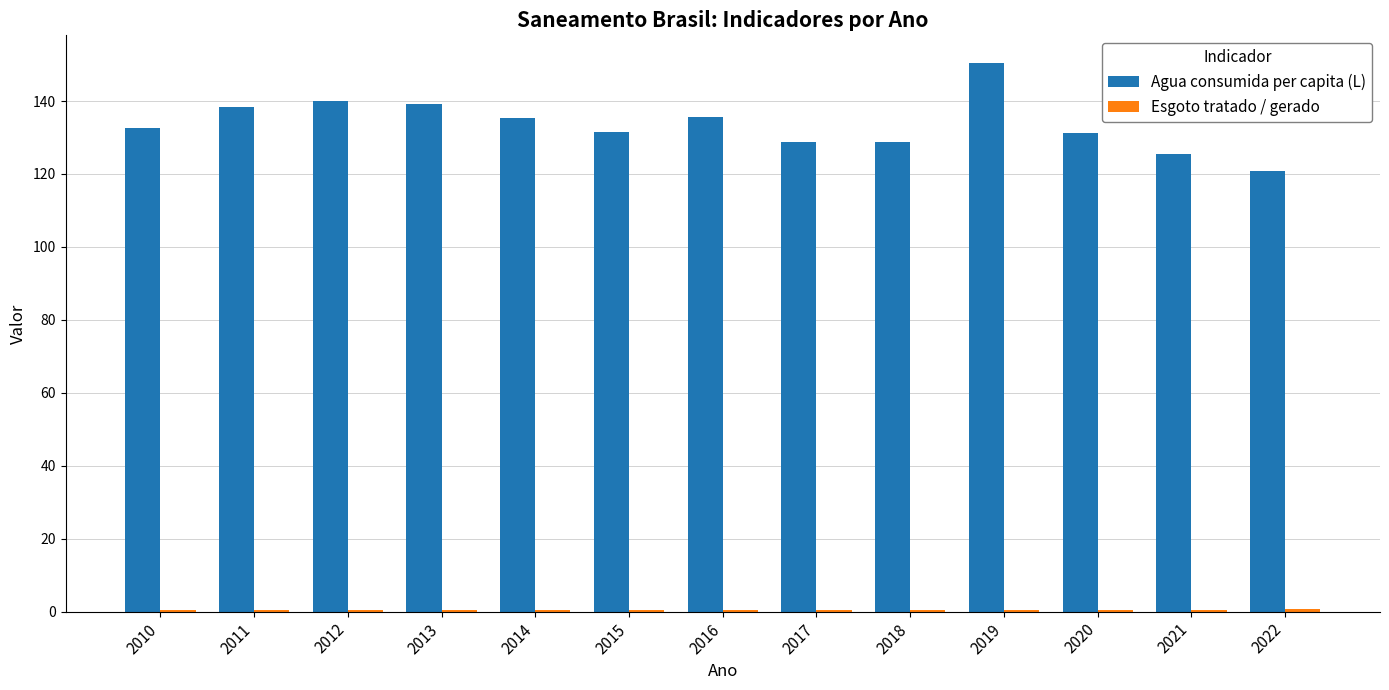

The Agua consumida per capita (L) series shows 131.4 at 2015. True or false?

True